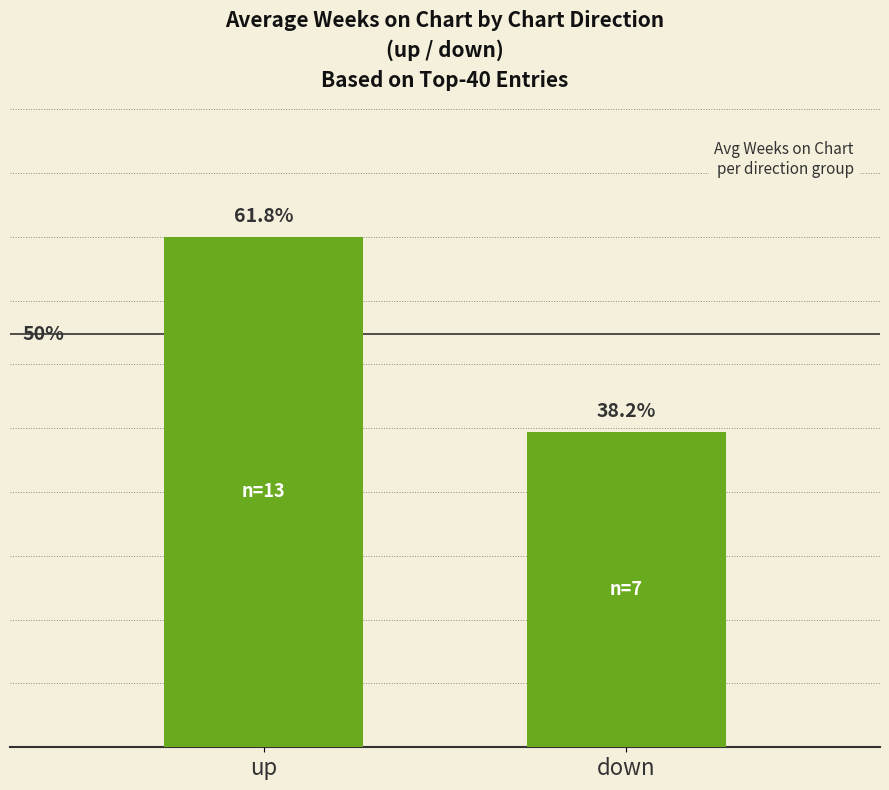

Rank the categories by value from lowest to highest.

down, up